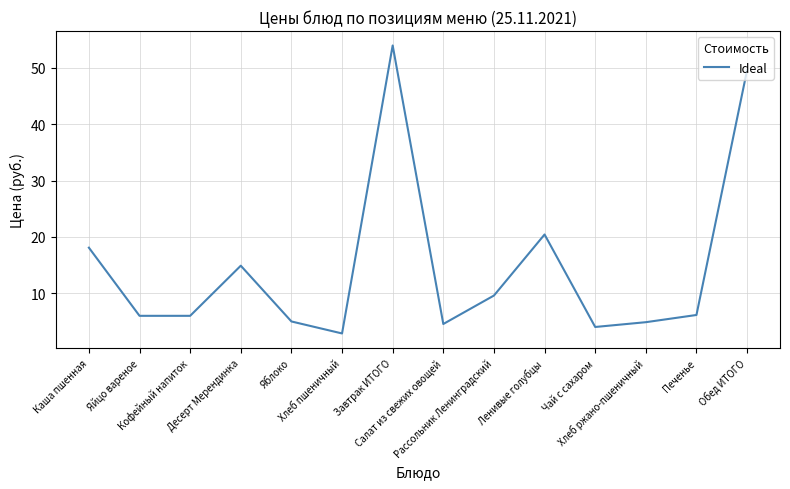

Where is the first local maximum?

Десерт Мерендинка